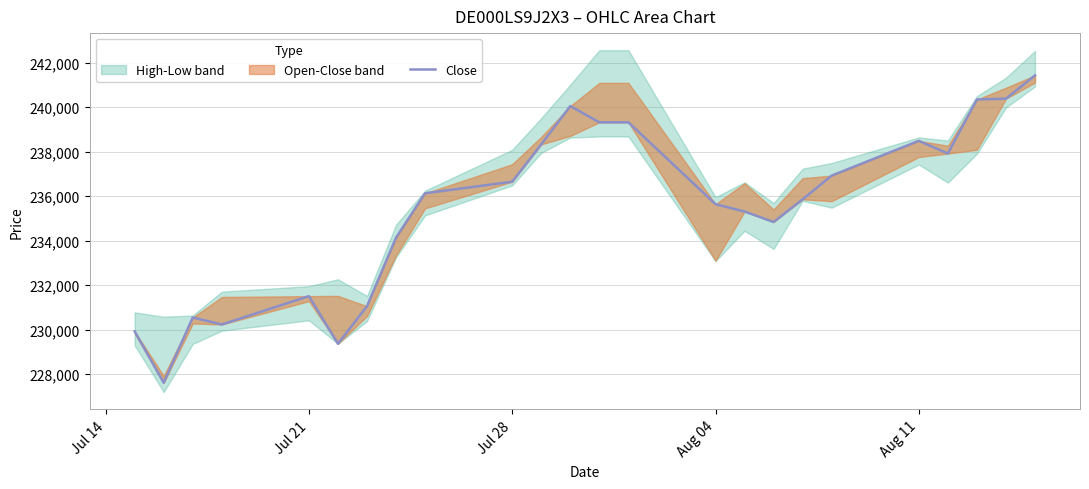

Does the chart have visible grid lines?

Yes